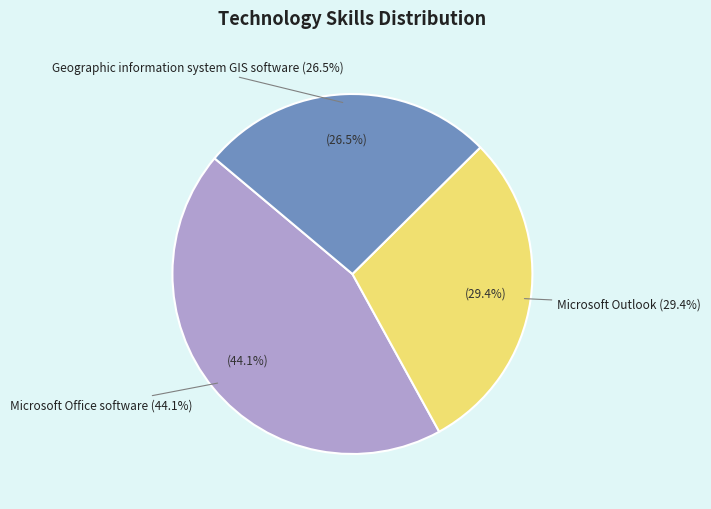

Does any single category account for the majority?

No